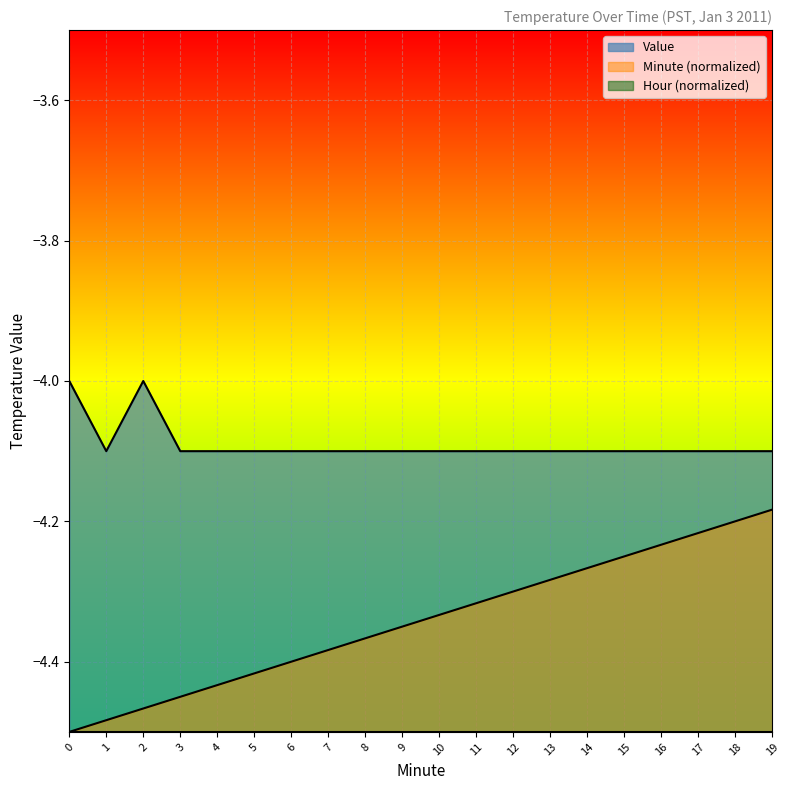

What is the value of the Value point at the 15th from the left?

-4.1